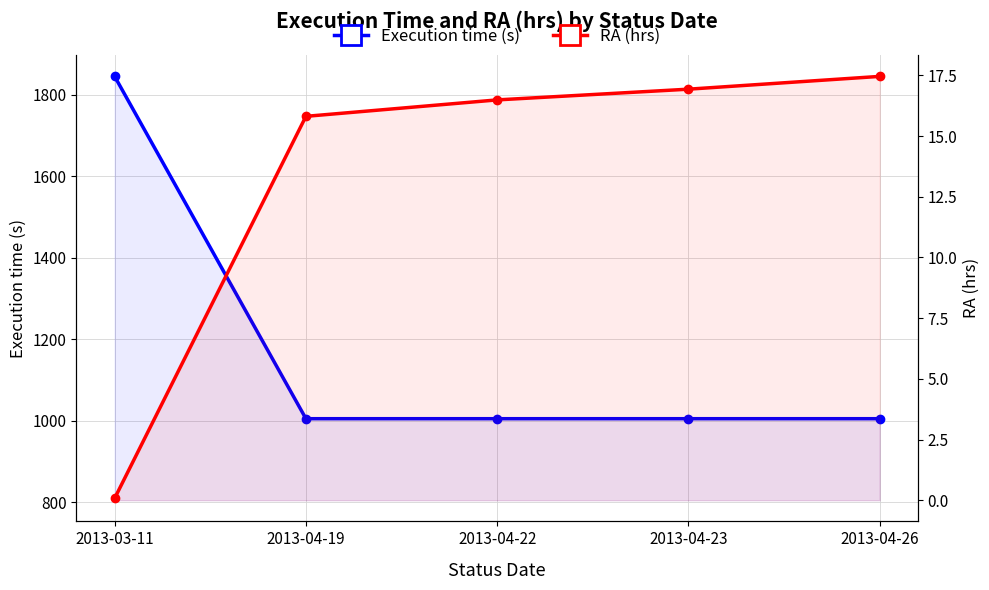

Is it true that Execution time (s) equals 1005.0 at 2013-04-22?

True